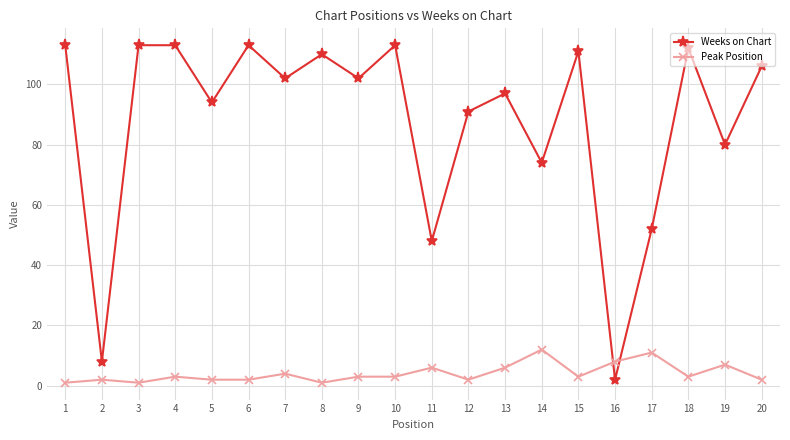

Reading left to right, list all the values displayed in this chart.

Weeks on Chart: 1=113	2=8	3=113	4=113	5=94	6=113	7=102	8=110	9=102	10=113	11=48	12=91	13=97	14=74	15=111	16=2	17=52	18=112	19=80	20=106
Peak Position: 1=1	2=2	3=1	4=3	5=2	6=2	7=4	8=1	9=3	10=3	11=6	12=2	13=6	14=12	15=3	16=8	17=11	18=3	19=7	20=2